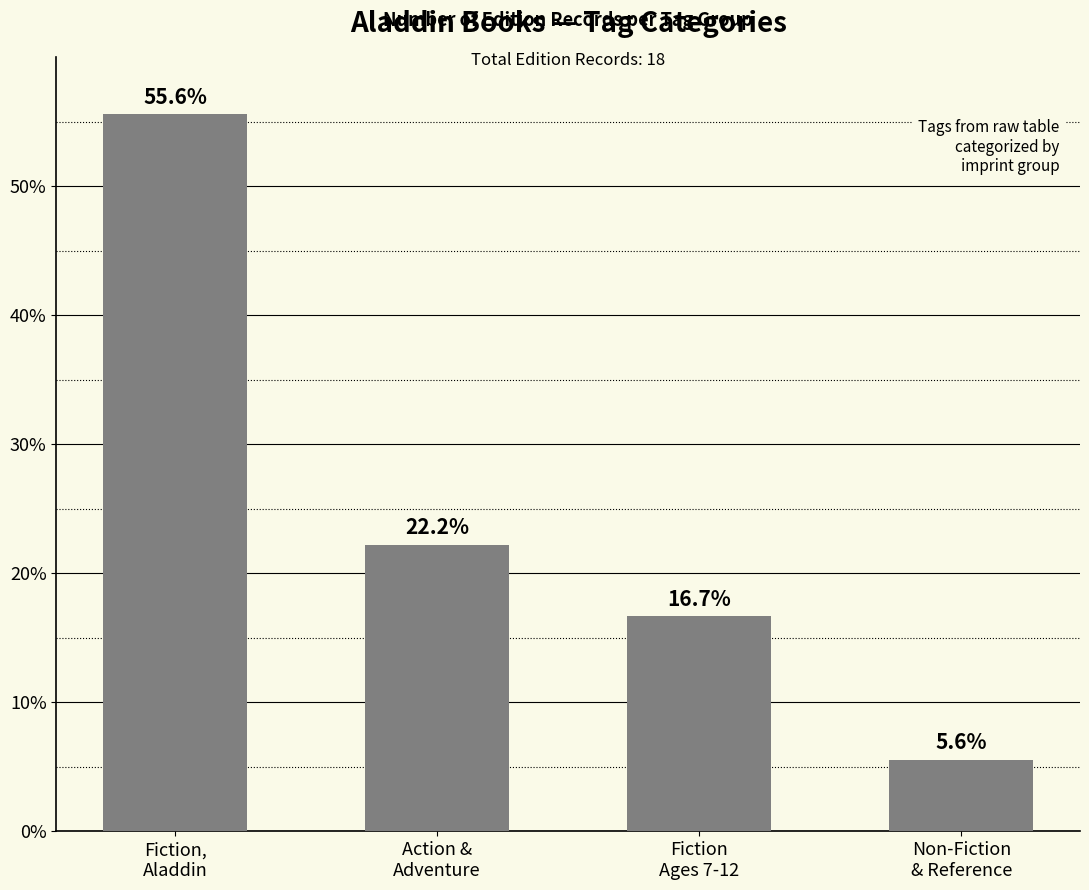

The chart shows a value of 5.6 at Non-Fiction
& Reference. True or false?

True